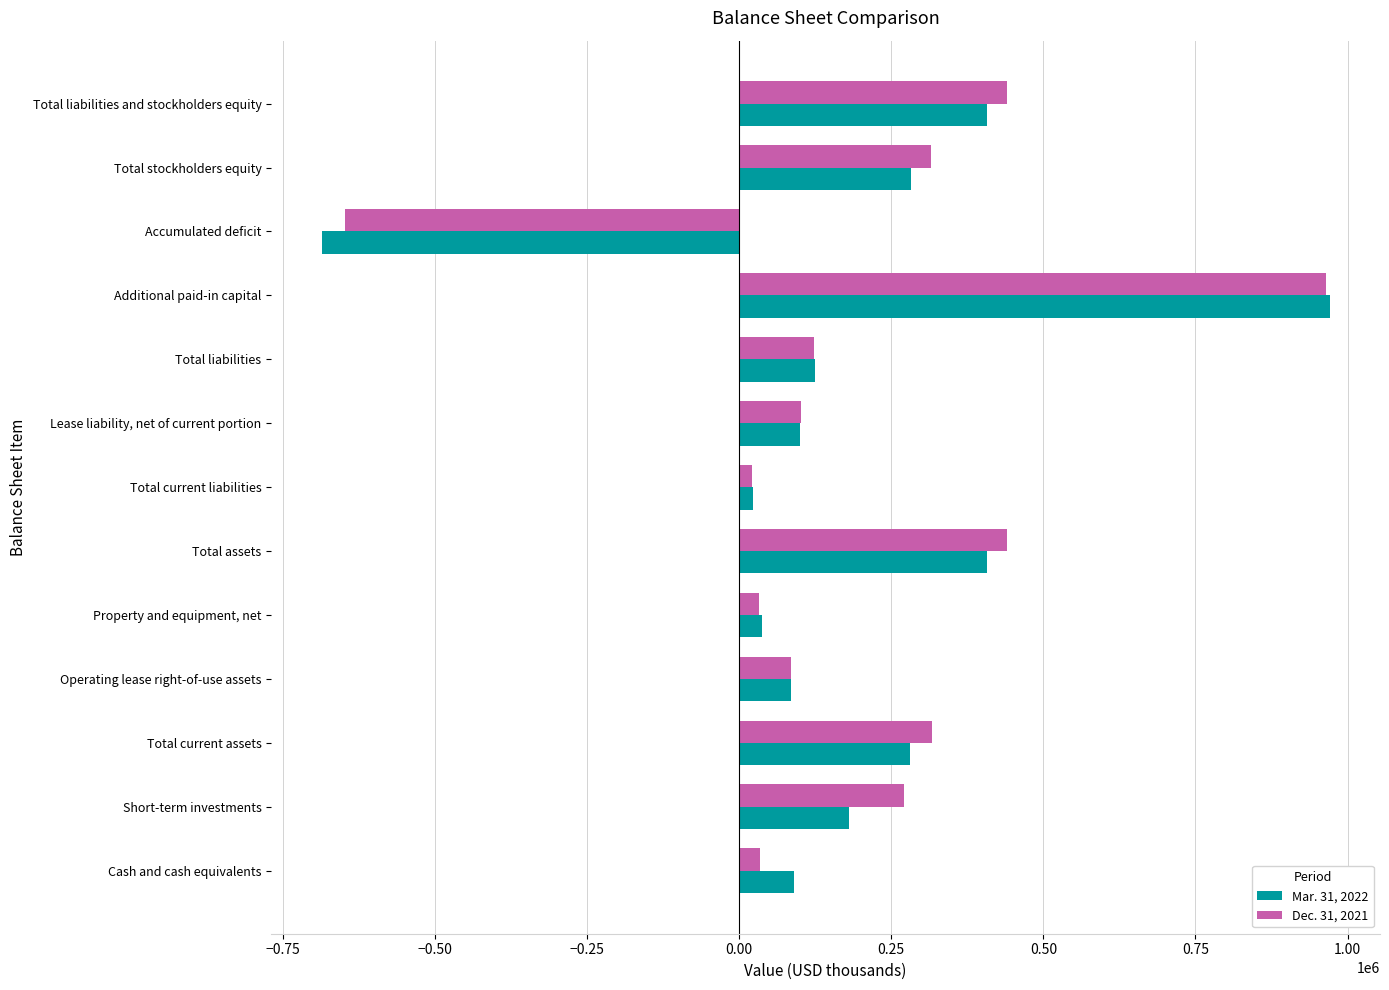

Which category has the highest value in the Mar. 31, 2022 series?

Additional paid-in capital